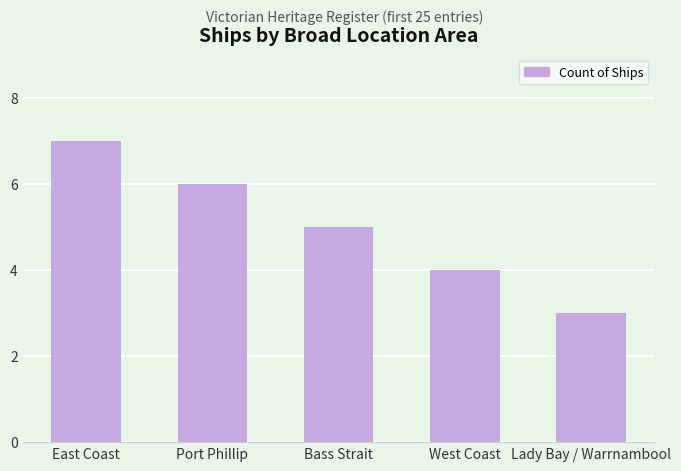

What position from the right is Port Phillip?

4